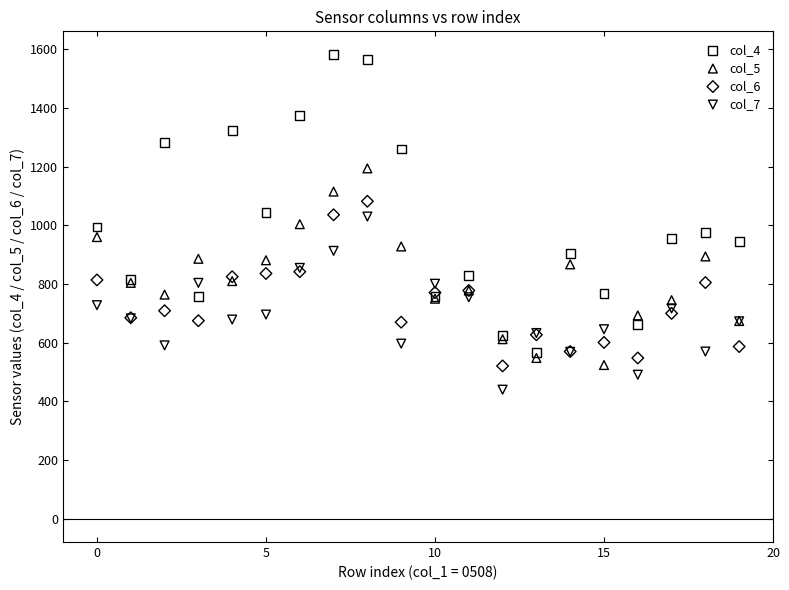

Which series has the largest Y range (max minus min)?

col_4